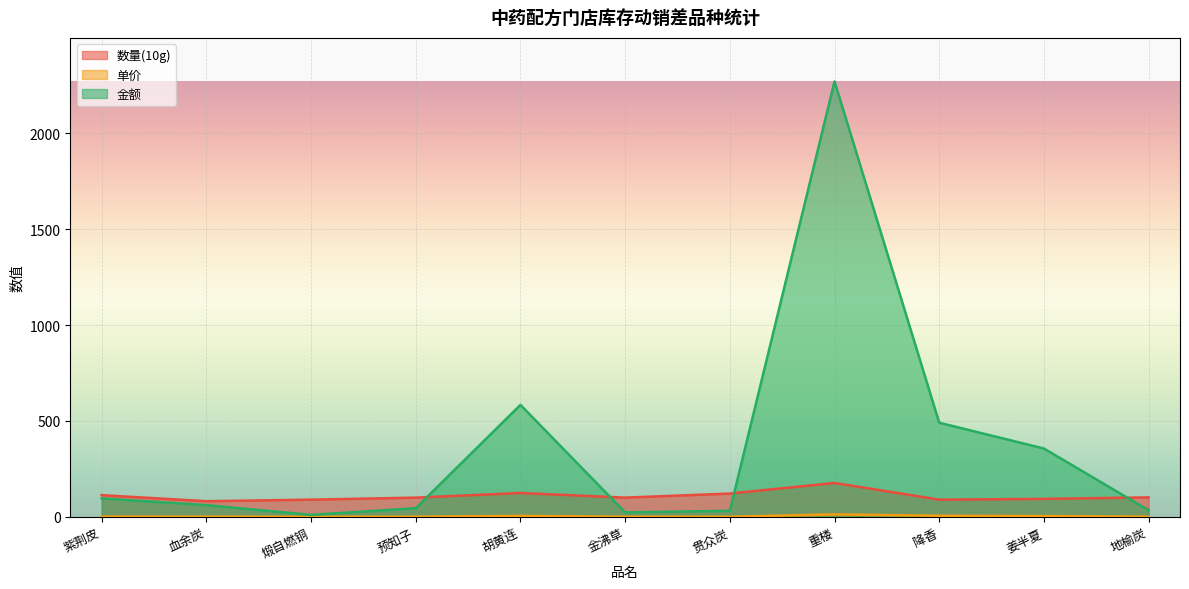

How many interior local valleys does the 数量(10g) series have?

3